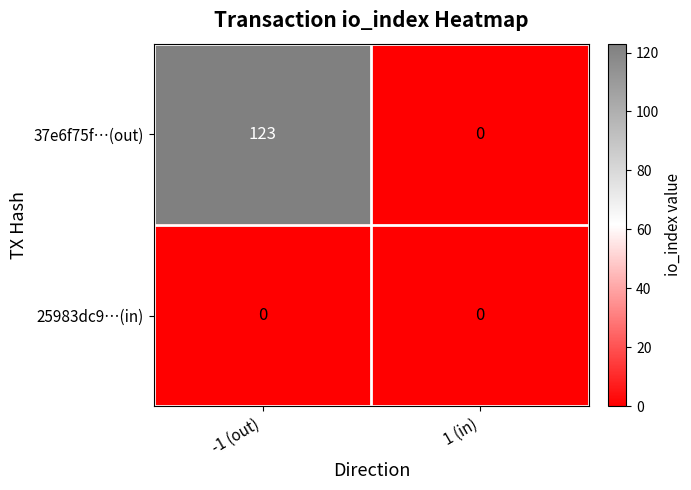

Rank the series by their maximum value, from highest to lowest.

37e6f75f…(out), 25983dc9…(in)